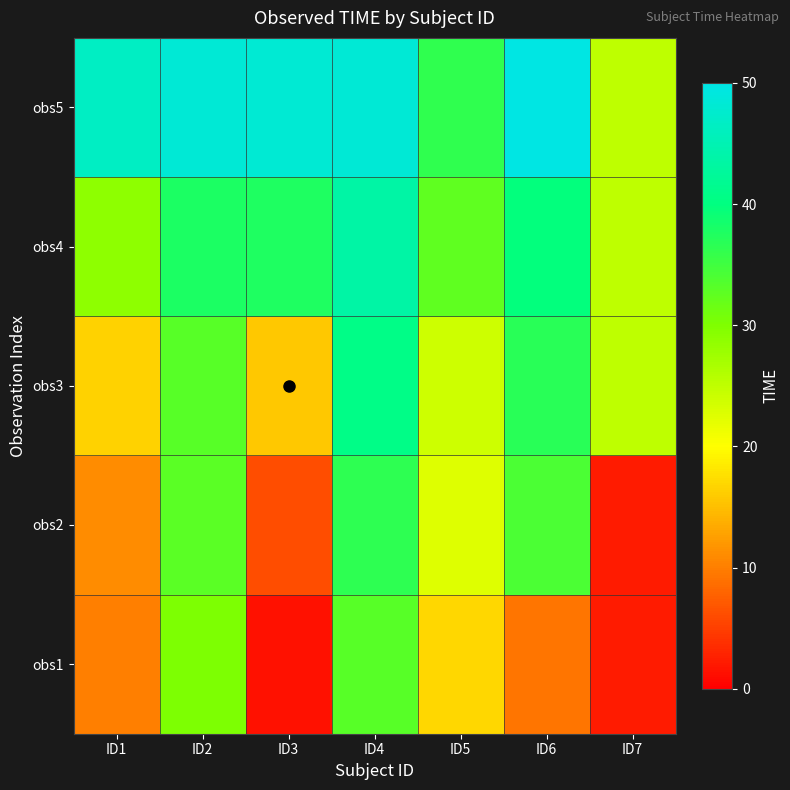

Rank the series at ID5 from lowest to highest value.

obs1, obs2, obs3, obs4, obs5